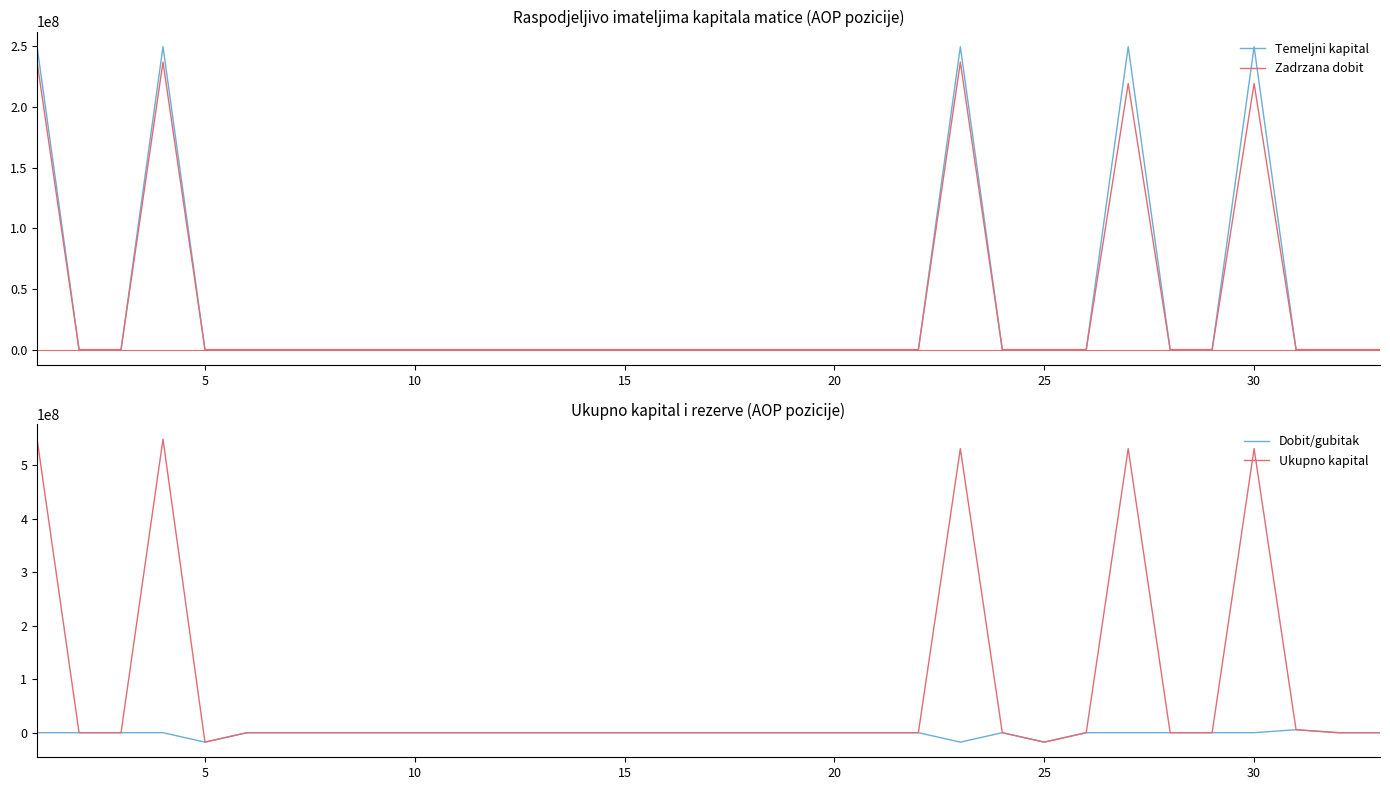

Which series has the largest total across all categories?

Ukupno kapital